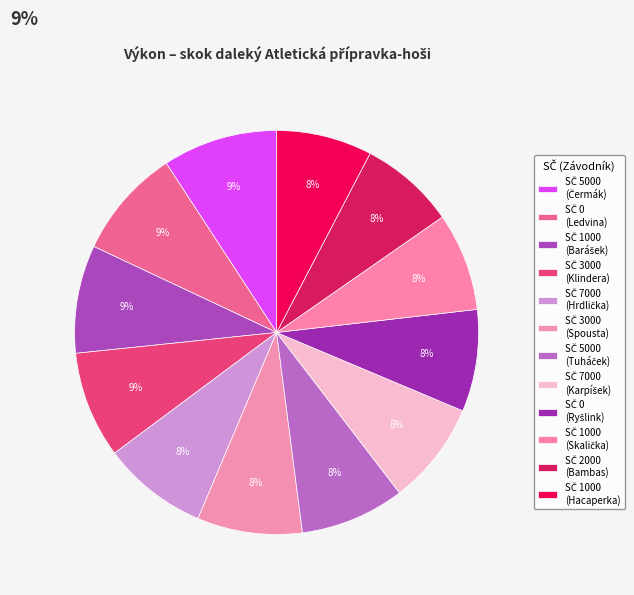

Which slice is the smallest?

2000